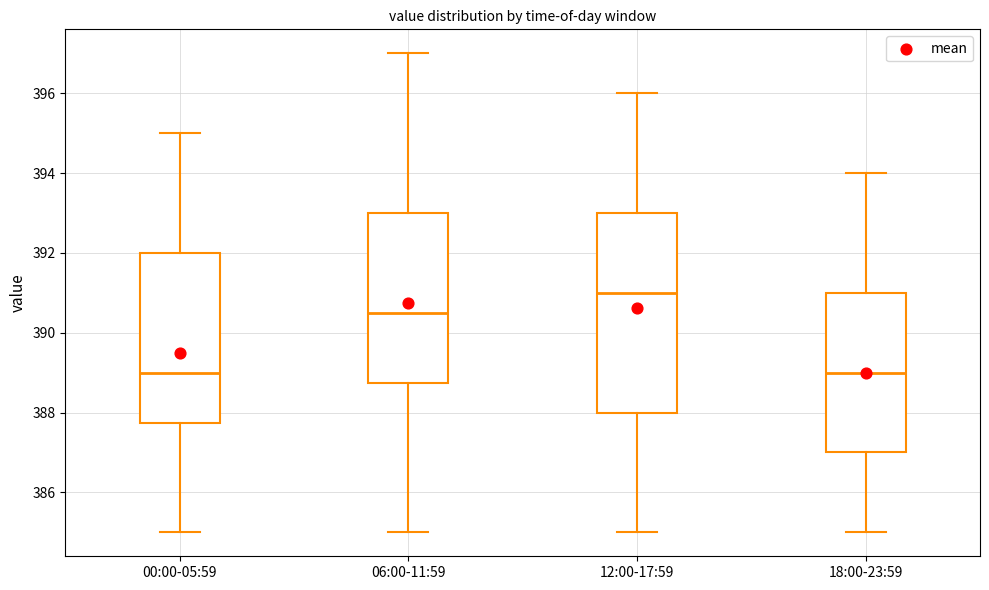

Comparing the boxes themselves (not the whiskers), which one is the tallest?

12:00-17:59